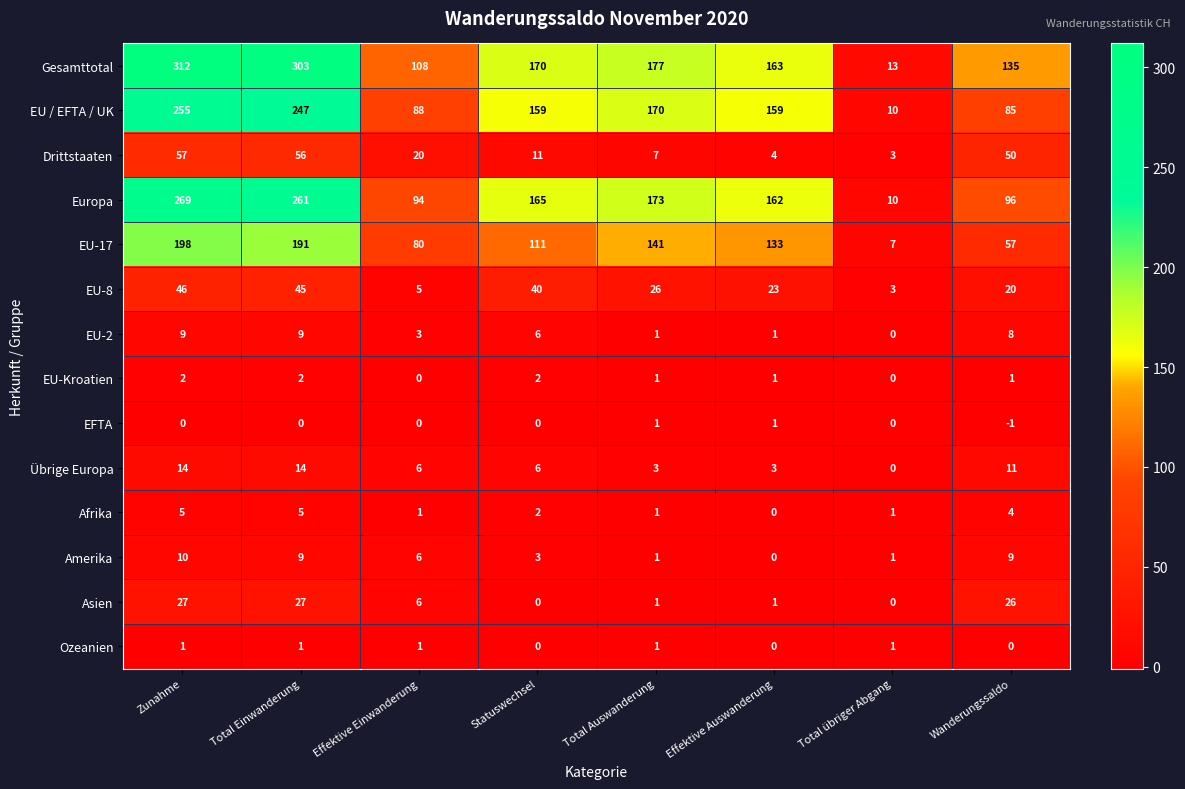

What value does the Drittstaaten series have at Effektive Einwanderung?

20